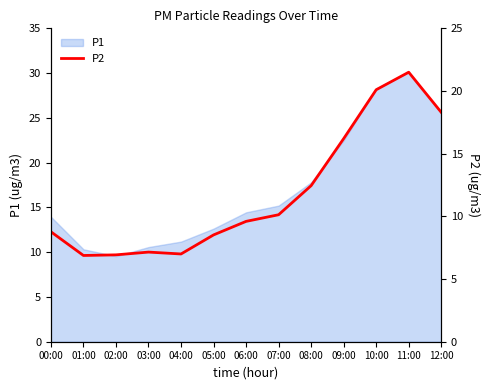

Where is P1 nearest to the value 19?

08:00